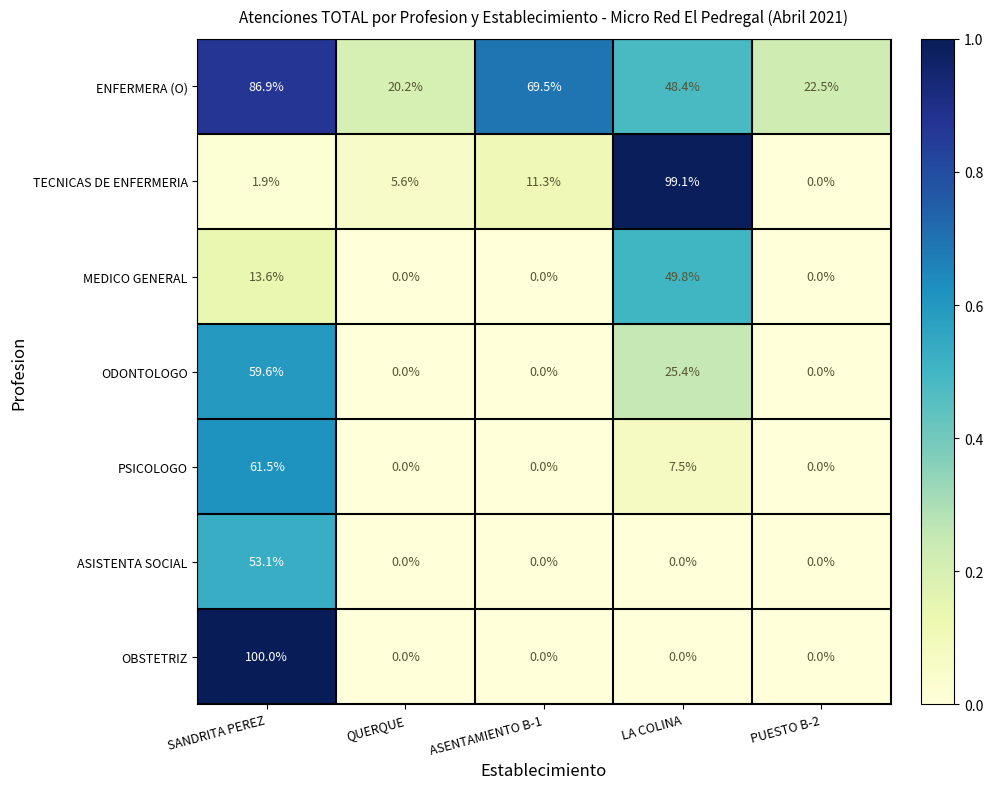

What is the highest value of the TECNICAS DE ENFERMERIA series?

99.1